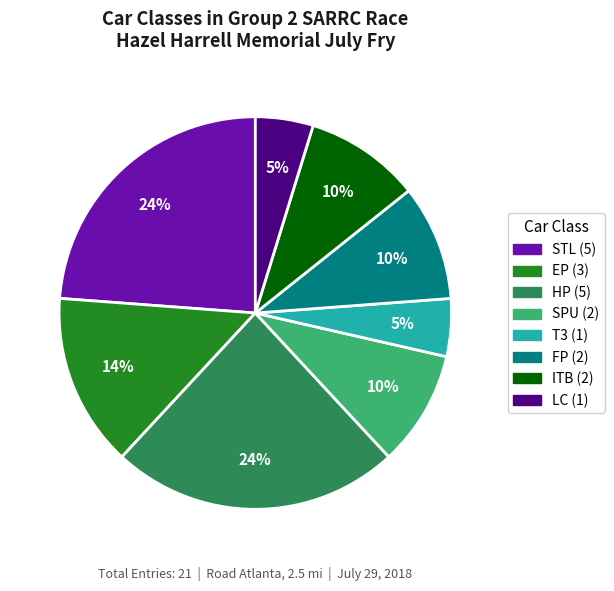

Which has a higher value, FP or STL?

STL